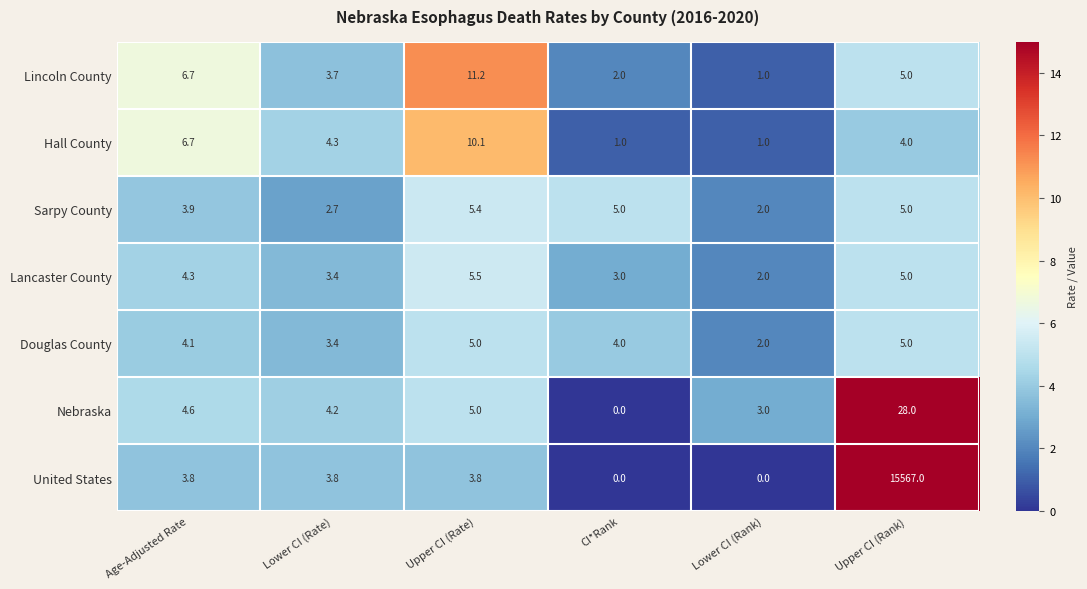

Between Age-Adjusted Rate and CI*Rank, which series saw the biggest shift?

Hall County